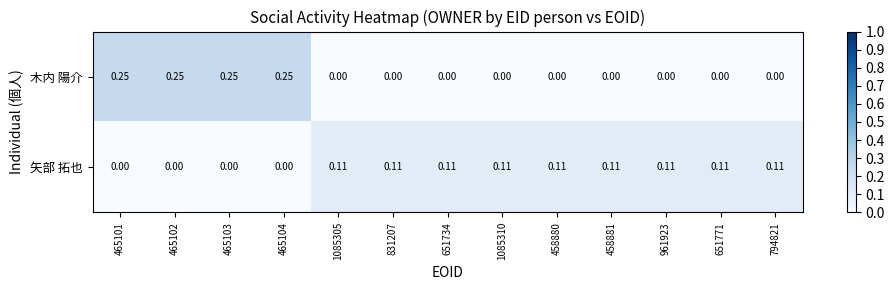

List the series in order of their peak value, lowest first.

矢部 拓也, 木内 陽介